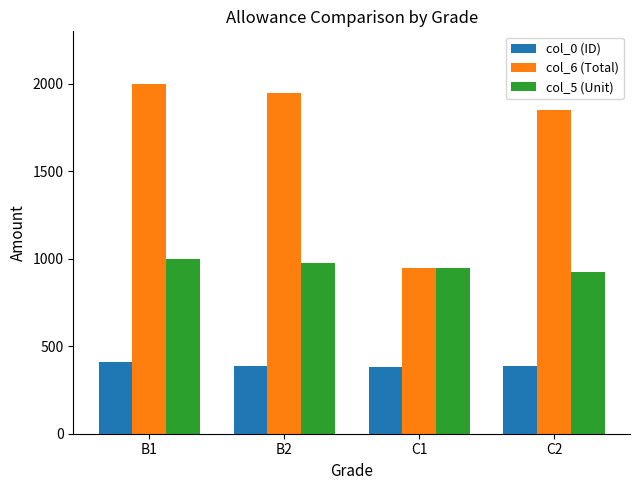

What is the greatest value displayed?

2000